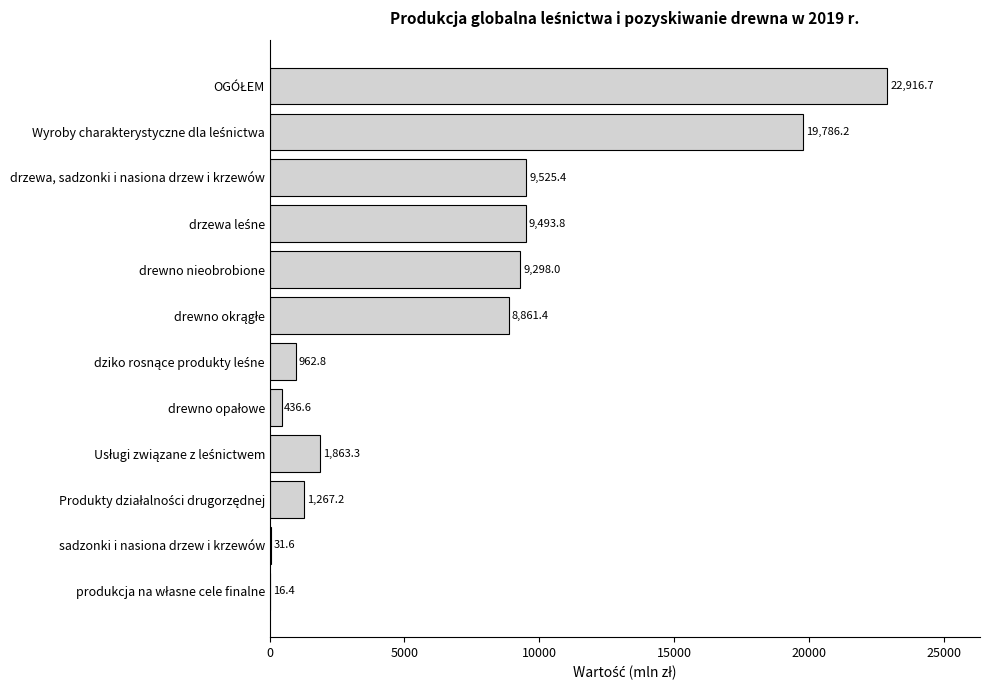

What is the greatest value displayed?

22916.7